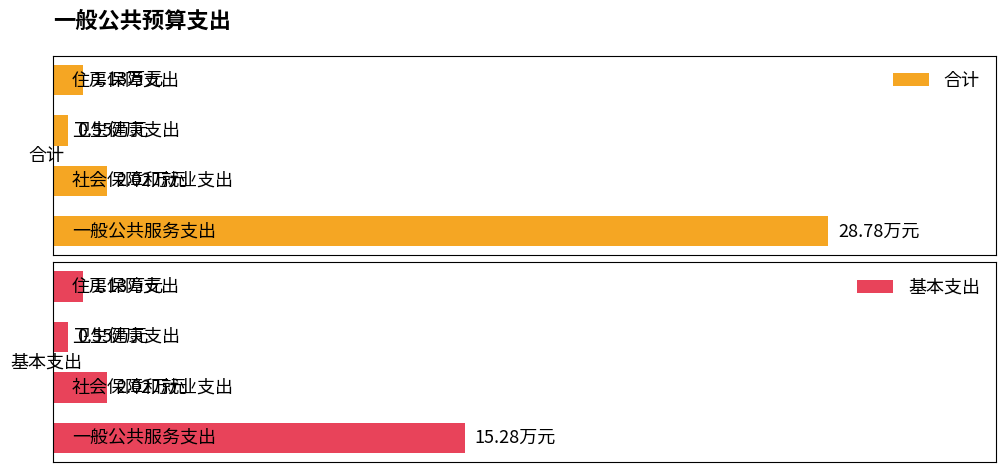

How many distinct data groups are displayed?

2